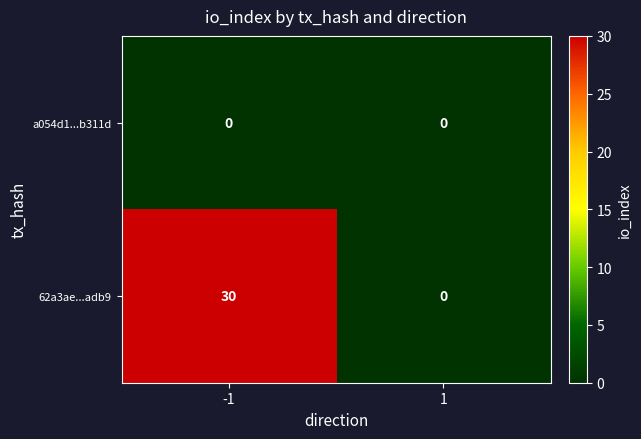

Reading left to right, what are all the values shown in this chart?

a054d1...b311d: 0	0
62a3ae...adb9: 30	0